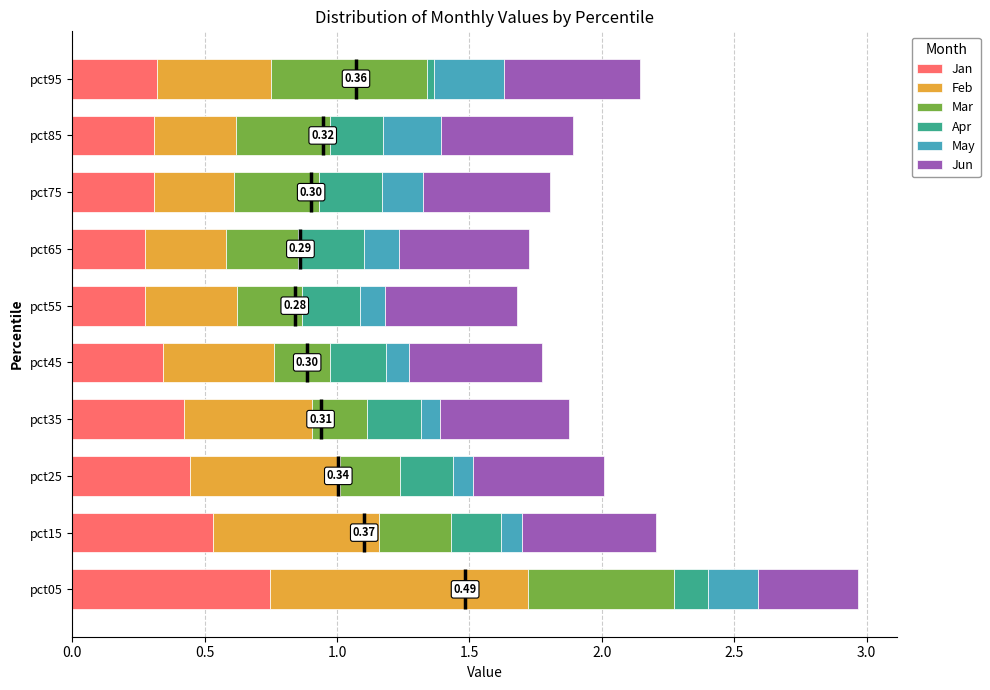

What is the value of the Feb bar at the 7th from the left?

0.3